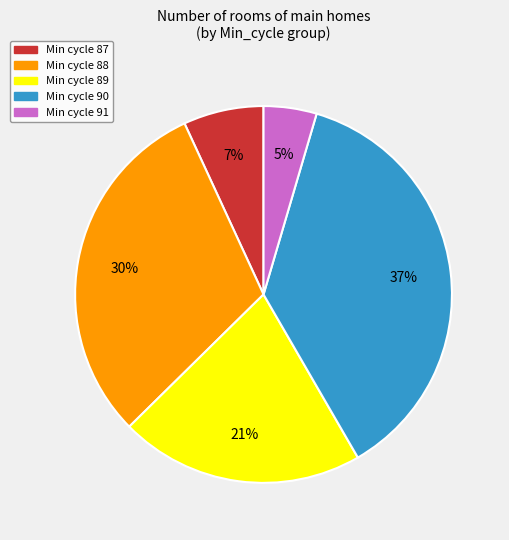

Is there a majority slice in this chart?

No